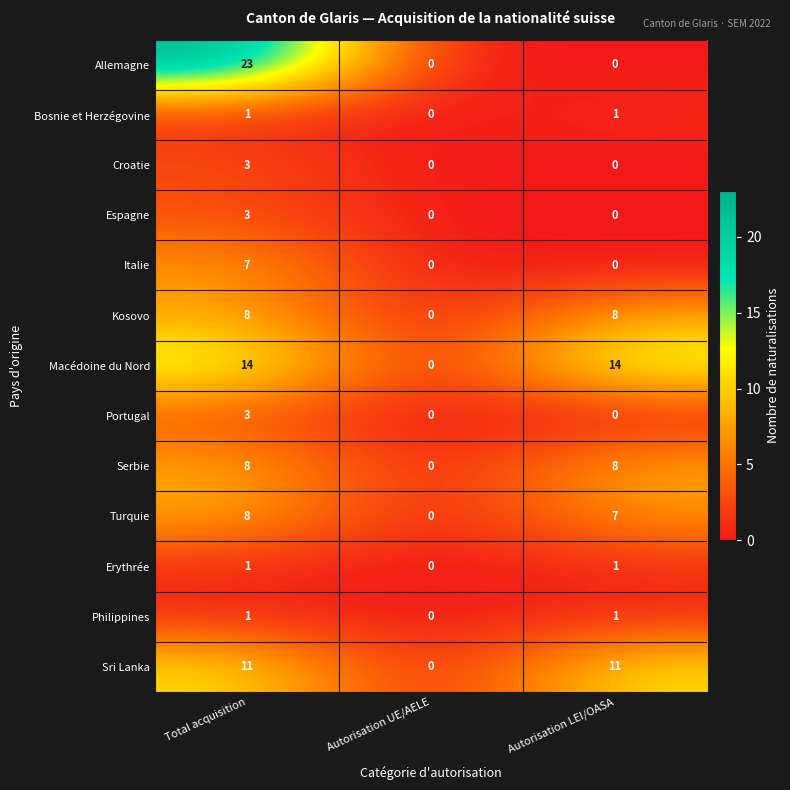

Count the number of categories in the chart.

3